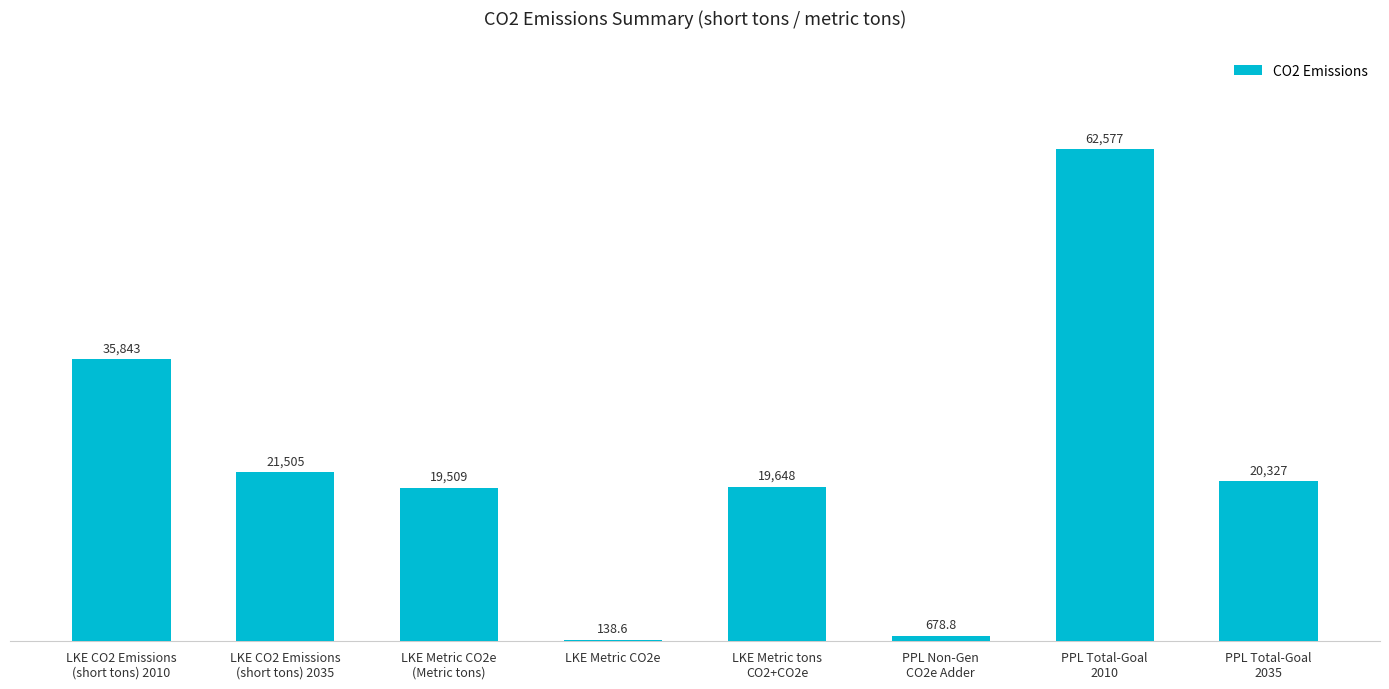

The chart shows a value of 102673.4 at PPL Total-Goal
2010. True or false?

False